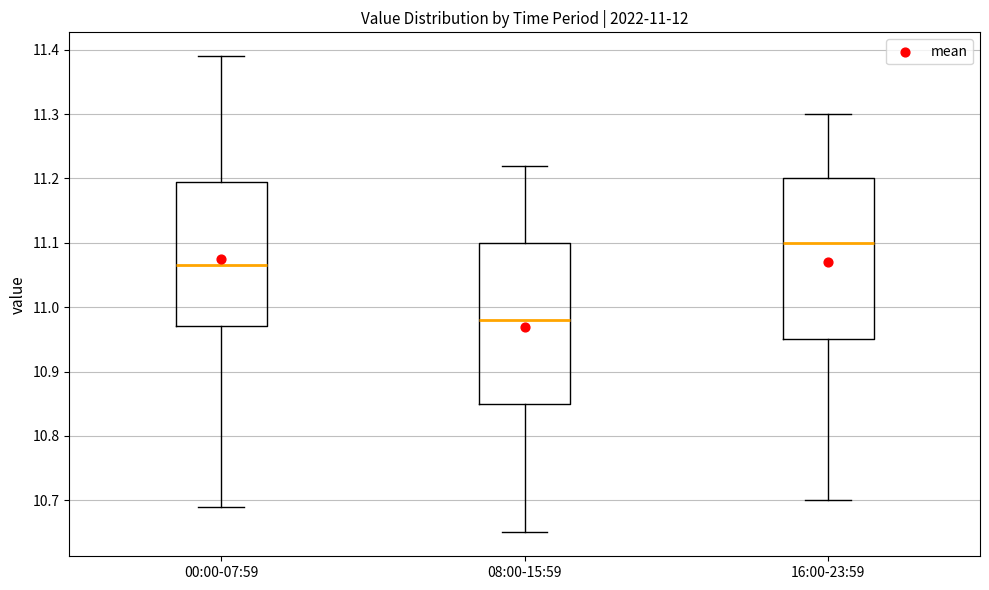

Which box has the lowest median line?

08:00-15:59